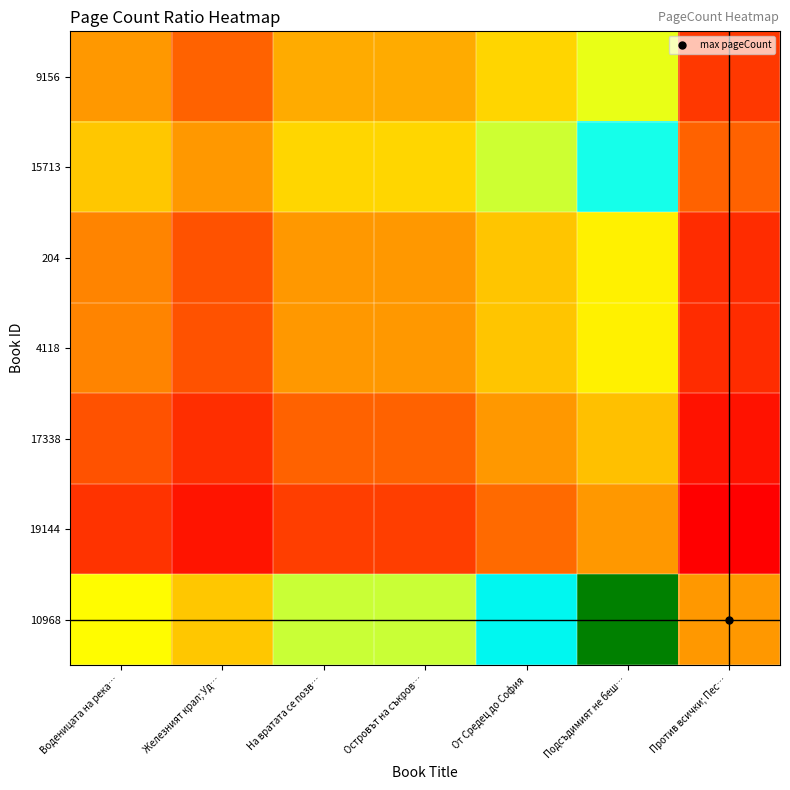

Between Железният крал; Уд… and Островът на съкров…, which series saw the biggest shift?

10968